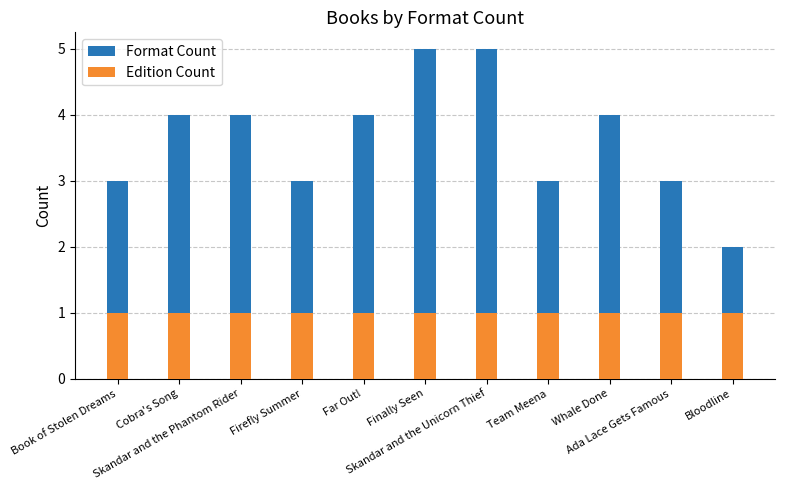

Reading left to right, extract all data points from this chart.

Format Count: 3	4	4	3	4	5	5	3	4	3	2
Edition Count: 1	1	1	1	1	1	1	1	1	1	1